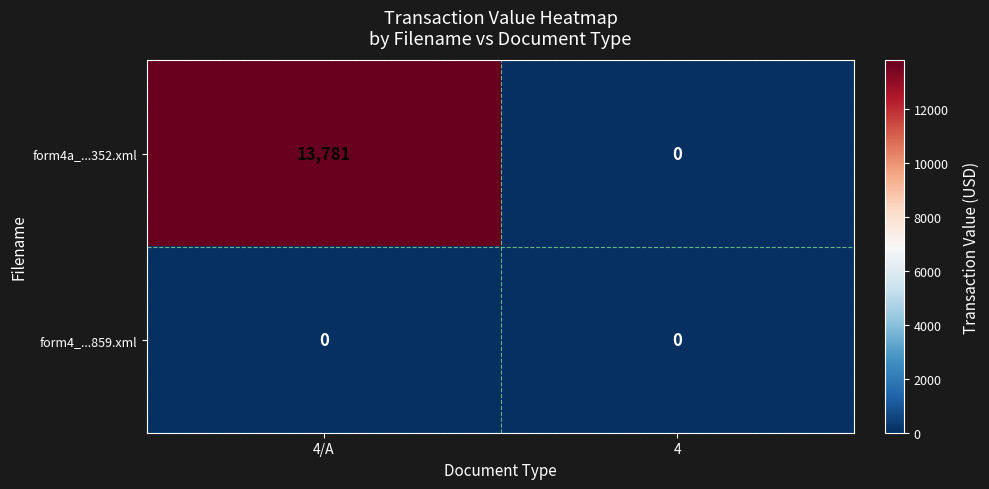

Which label corresponds to the largest value in the chart?

4/A